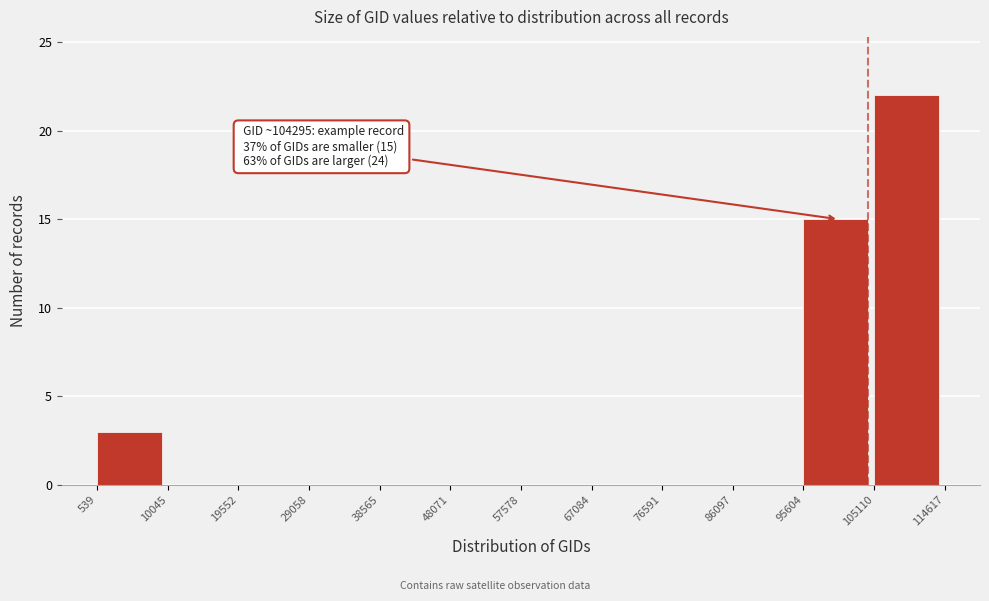

Which range on the x-axis has the tallest bar?

105110 to 114617